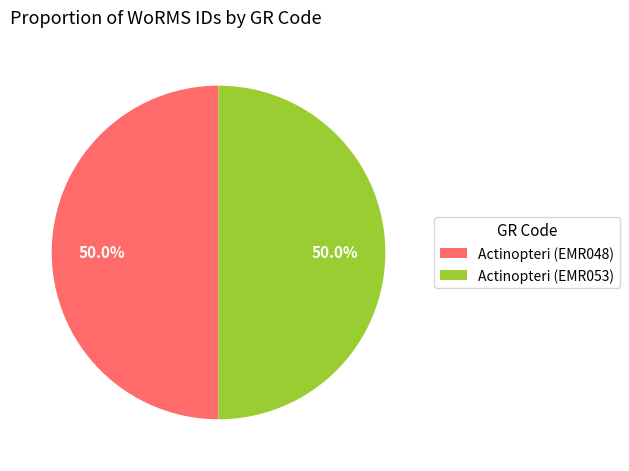

How much of the chart is everything except Actinopteri (EMR053)?

50.0%